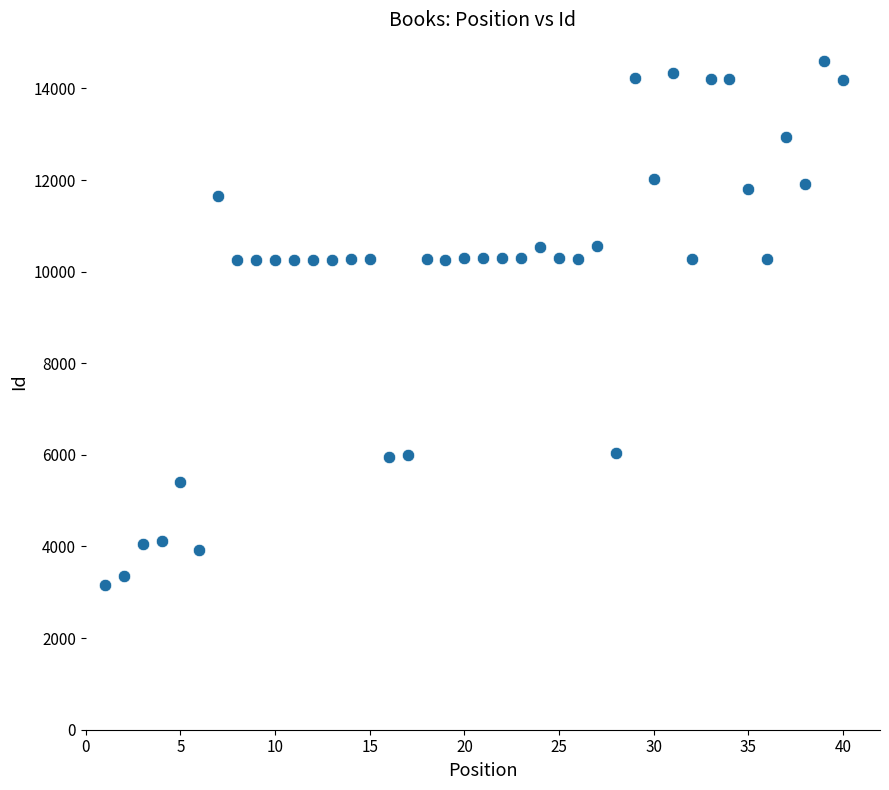

What is the range of Y values (max minus min)?

11448